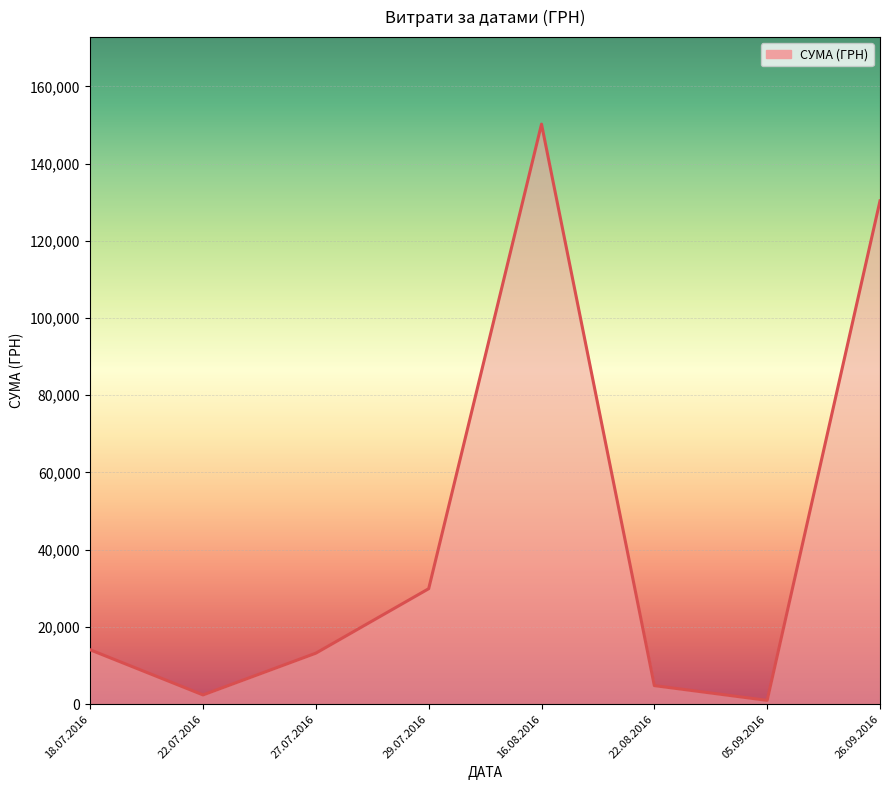

The chart shows a value of 2095.3 at 27.07.2016. True or false?

False